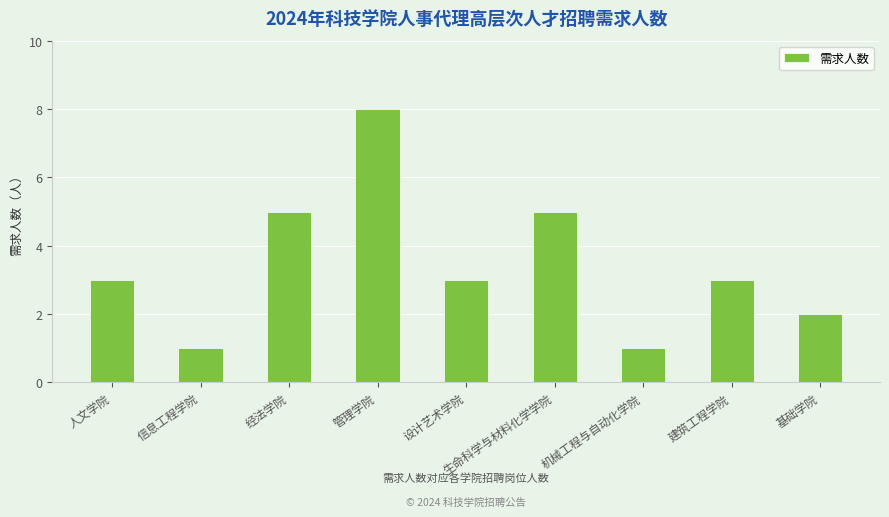

What is the label of the 4th bar from the left?

管理学院